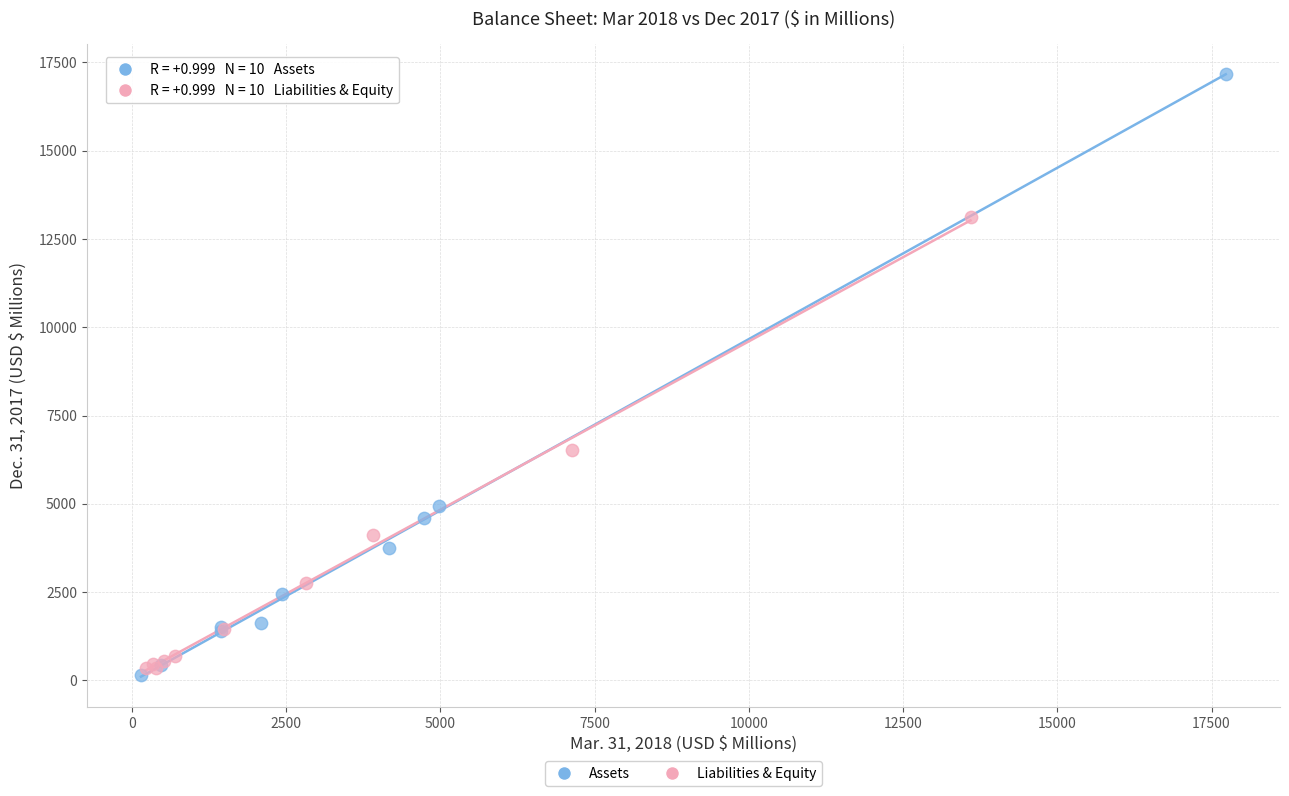

Which series reaches the minimum Y coordinate?

Assets